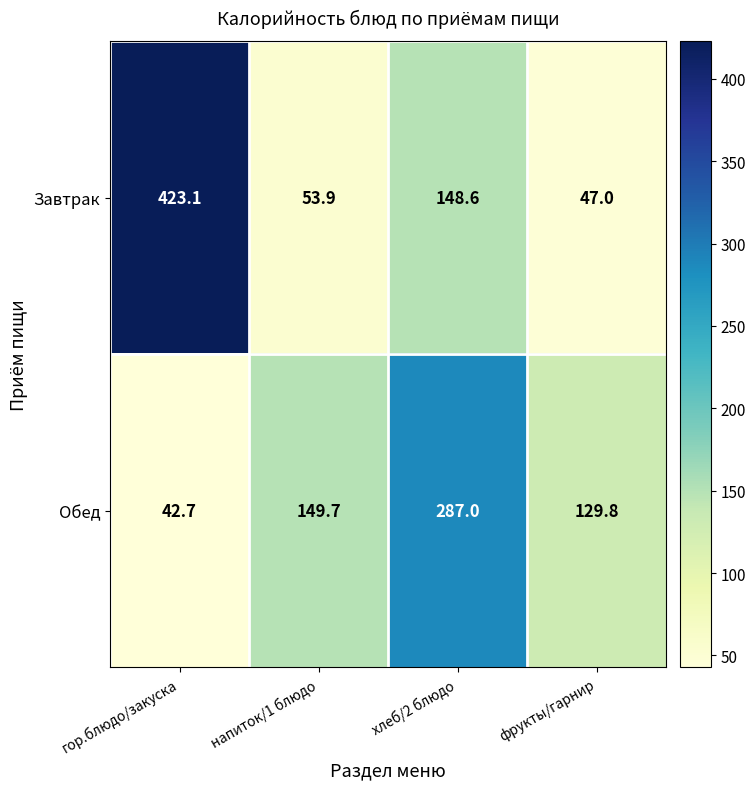

What is the minimum value shown in the chart?

42.7